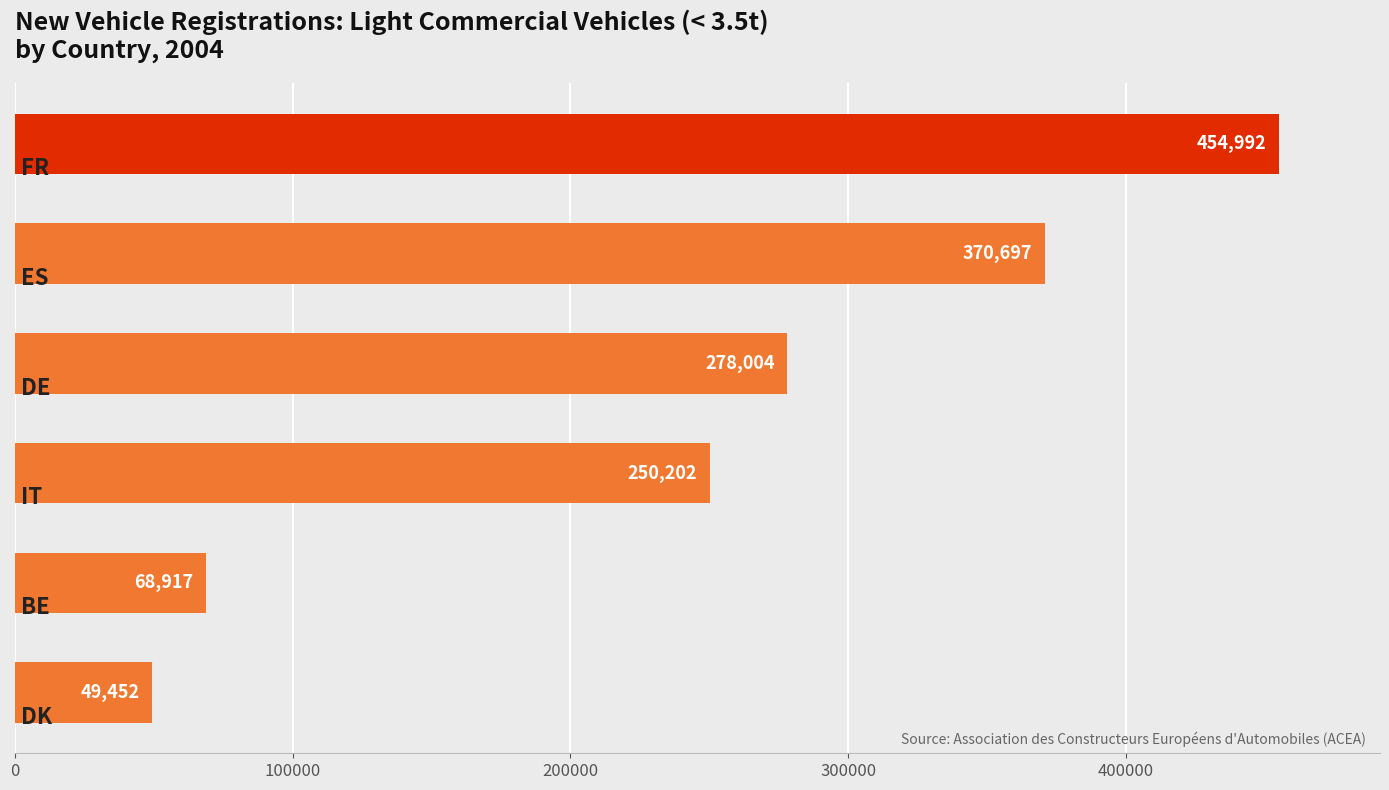

Reading top to bottom, transcribe all the data shown in this chart.

454992	370697	278004	250202	68917	49452